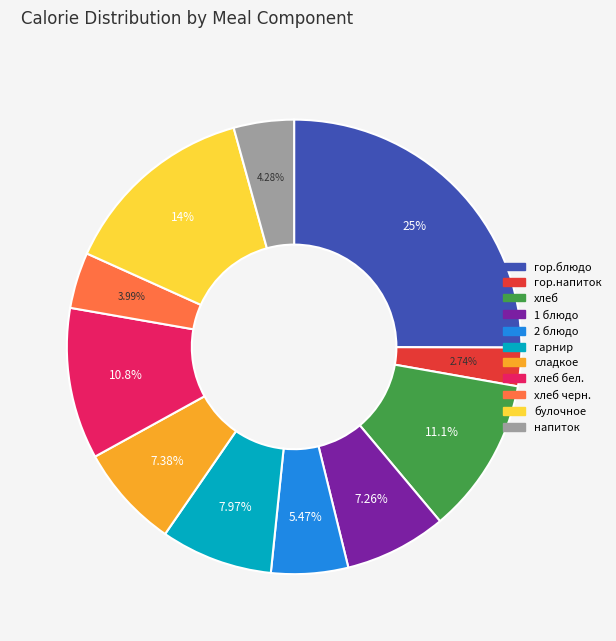

Does any single category account for the majority?

No